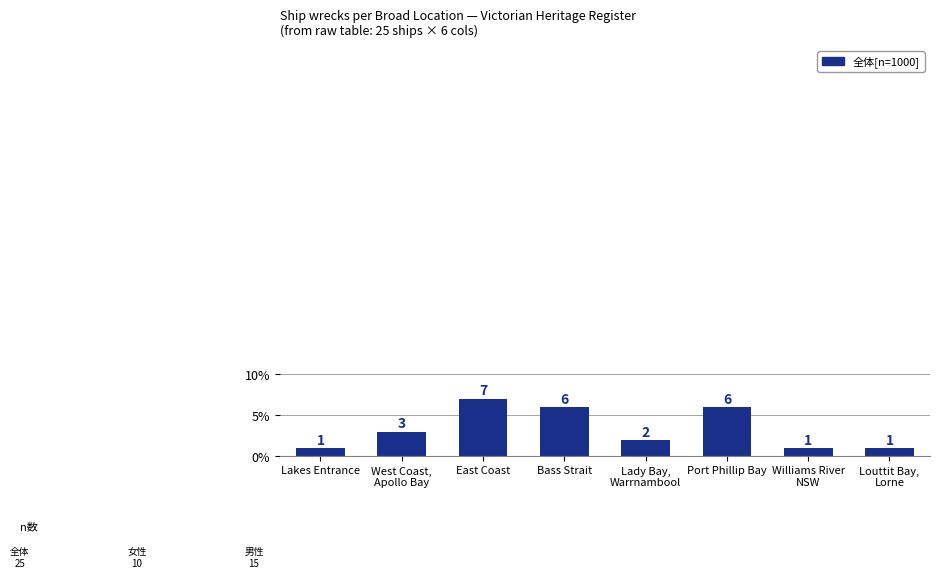

How many bars are there in total?

8